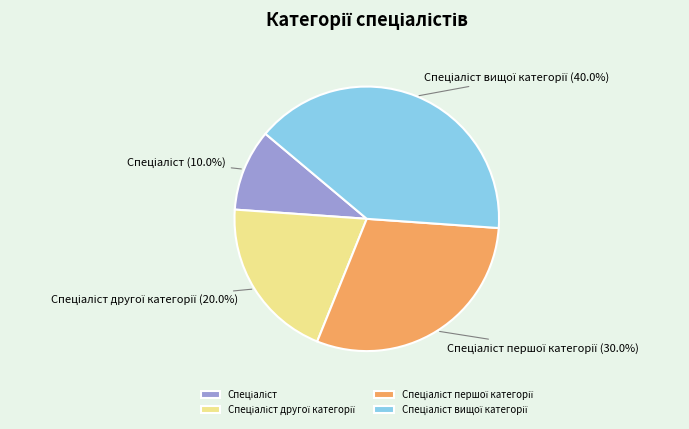

To the nearest percent, what is the difference between the largest and smallest slice percentages?

30%